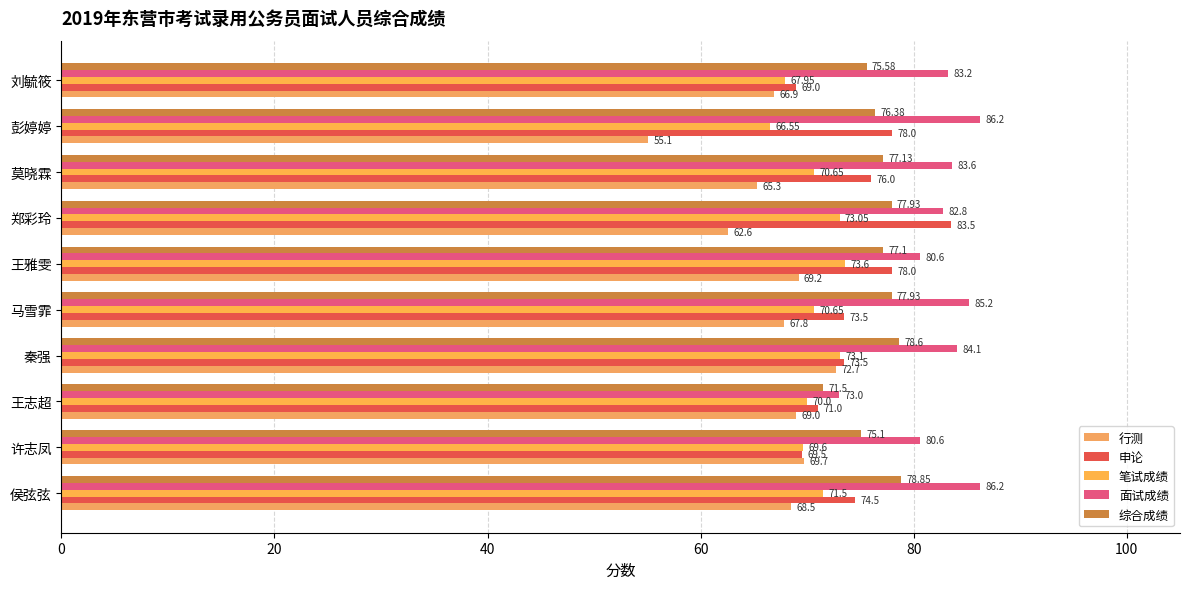

Reading left to right, extract all data points from this chart.

行测: 68.5	69.7	69.0	72.7	67.8	69.2	62.6	65.3	55.1	66.9
申论: 74.5	69.5	71.0	73.5	73.5	78.0	83.5	76.0	78.0	69.0
笔试成绩: 71.5	69.6	70.0	73.1	70.7	73.6	73.0	70.7	66.5	68.0
面试成绩: 86.2	80.6	73.0	84.1	85.2	80.6	82.8	83.6	86.2	83.2
综合成绩: 78.8	75.1	71.5	78.6	77.9	77.1	77.9	77.1	76.4	75.6